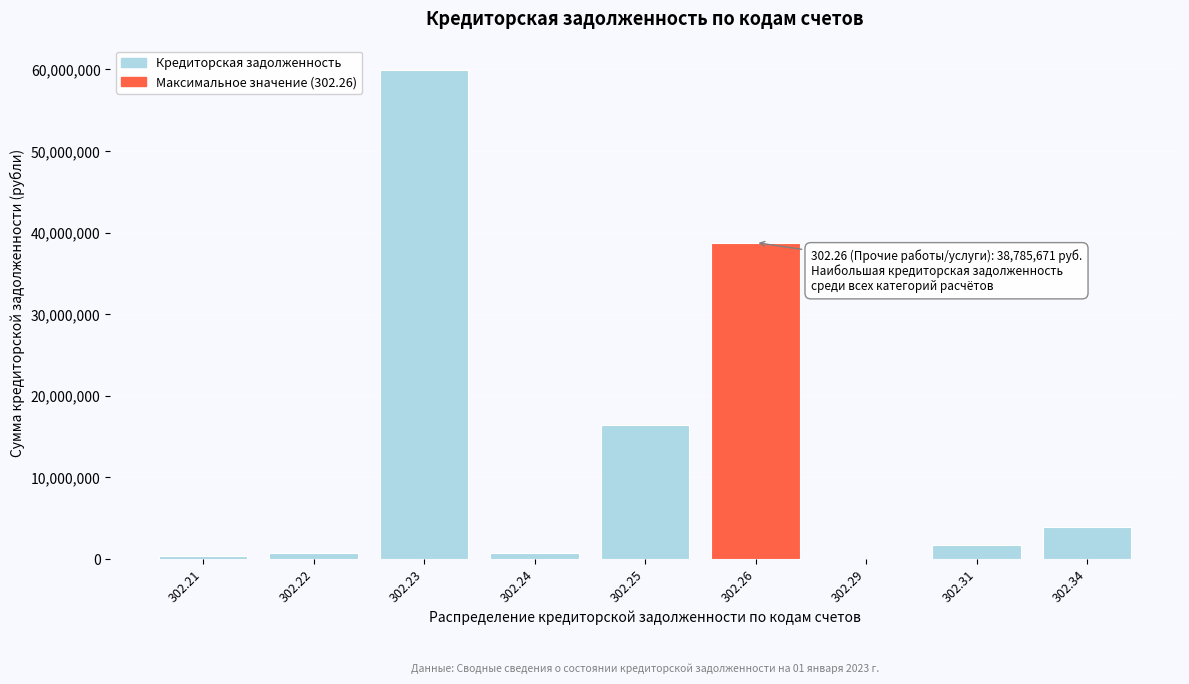

What is the sum of all values?

122719692.7